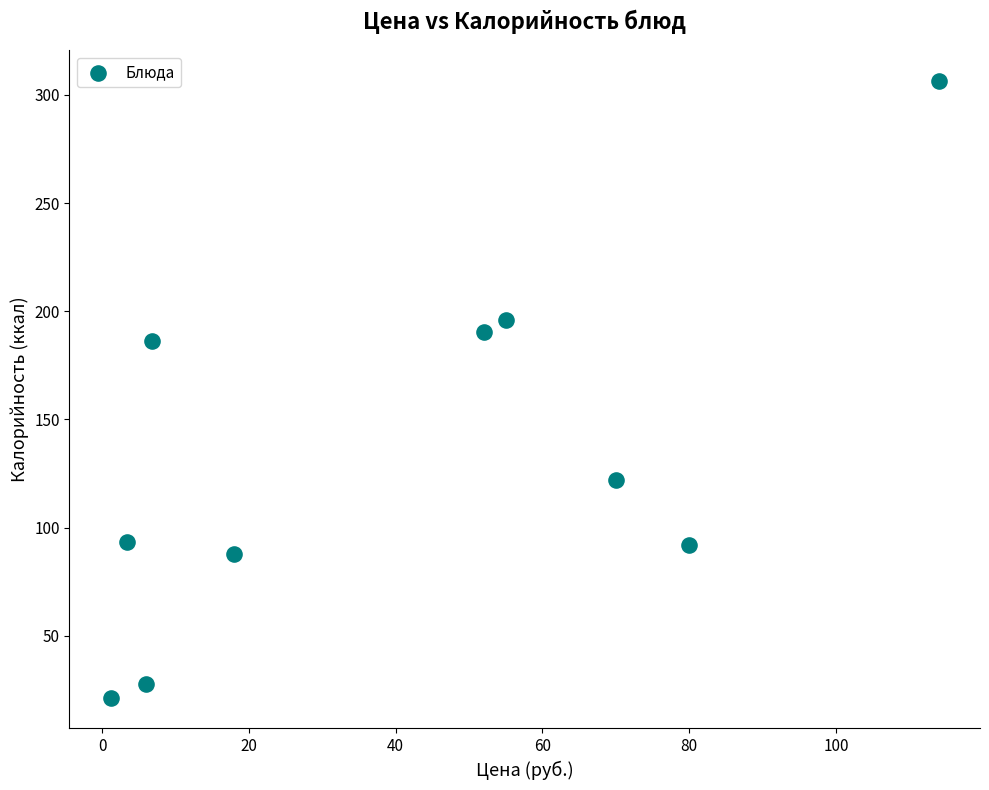

What Y value in the scatter plot is closest to 163?

186.4